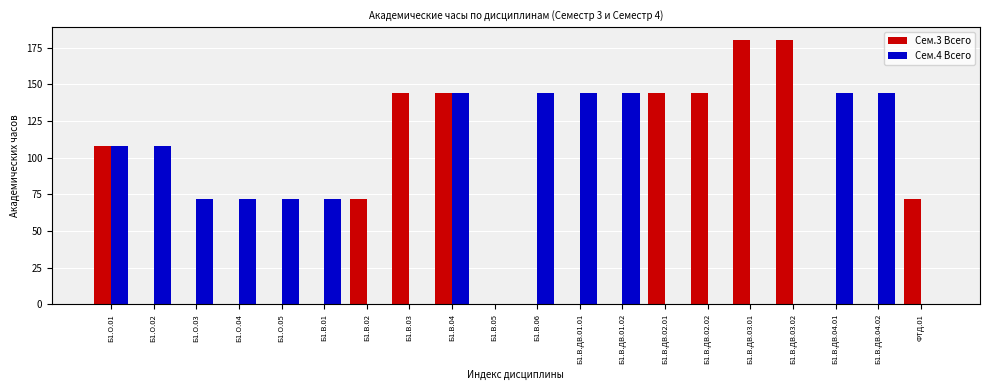

The value of Сем.4 Всего at ФТД.01 is 0. True or false?

True